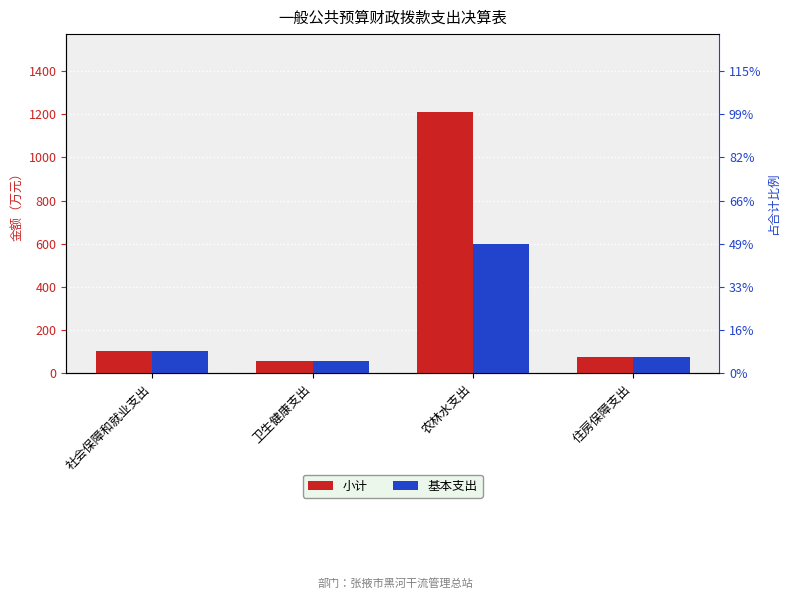

Reading left to right, list all the values displayed in this chart.

小计: 104.2	59.5	1208.4	75.3
基本支出: 104.2	59.5	600.2	75.3